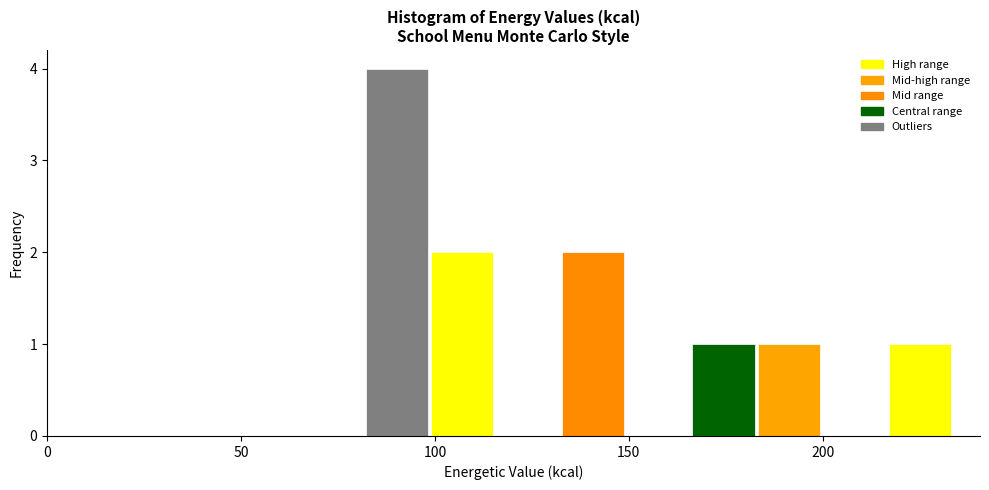

Read against the x-axis, roughly where is the centre of the tallest bar?

90